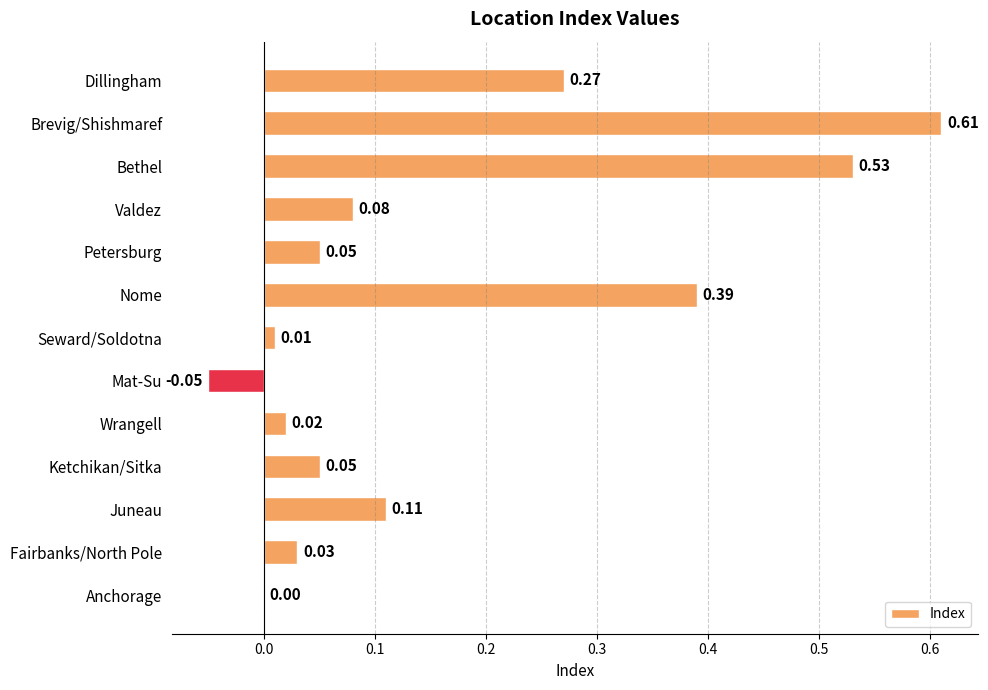

Count the number of categories in the chart.

13